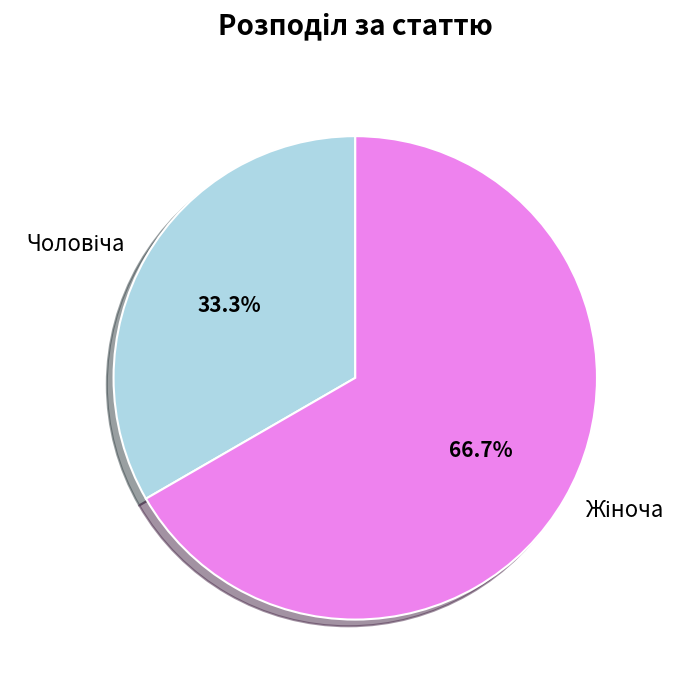

To the nearest percent, what is the average slice percentage?

50%